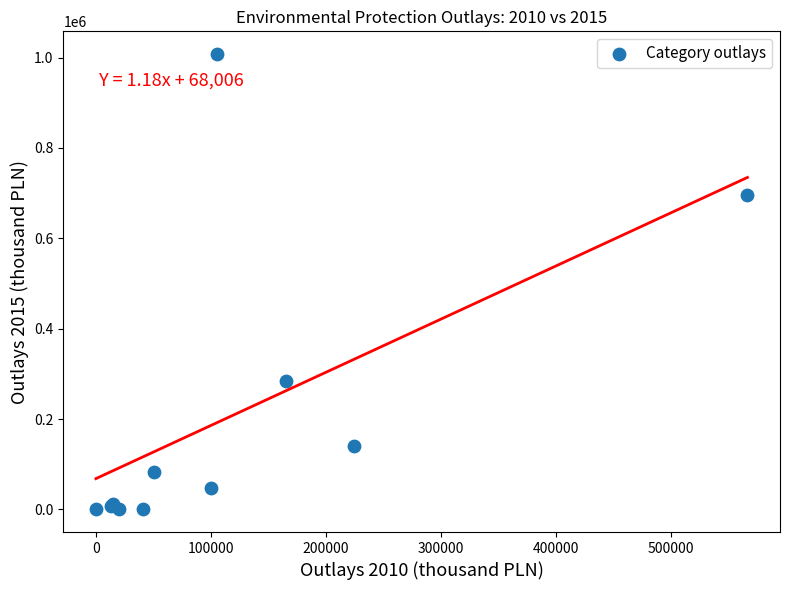

What Y value in the scatter plot is closest to 503881?

696204.8